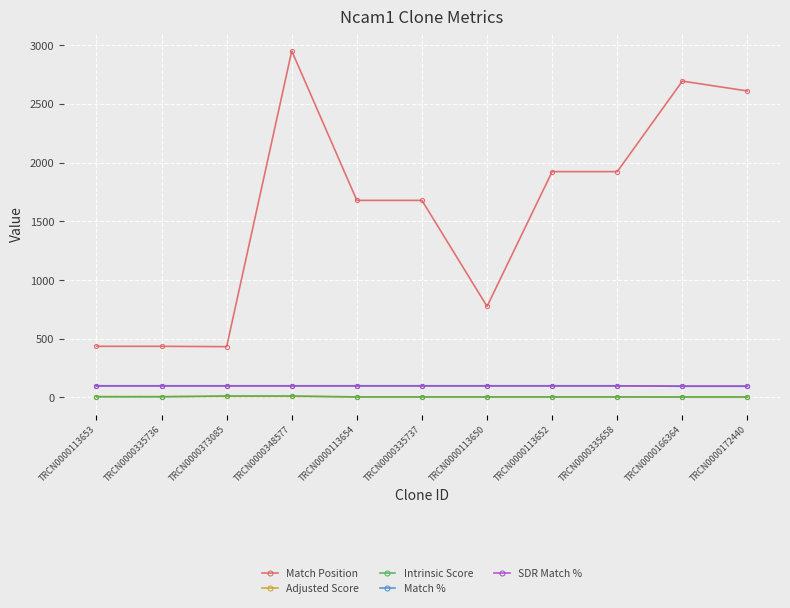

At which category does the chart reach its peak across all series?

TRCN0000348577